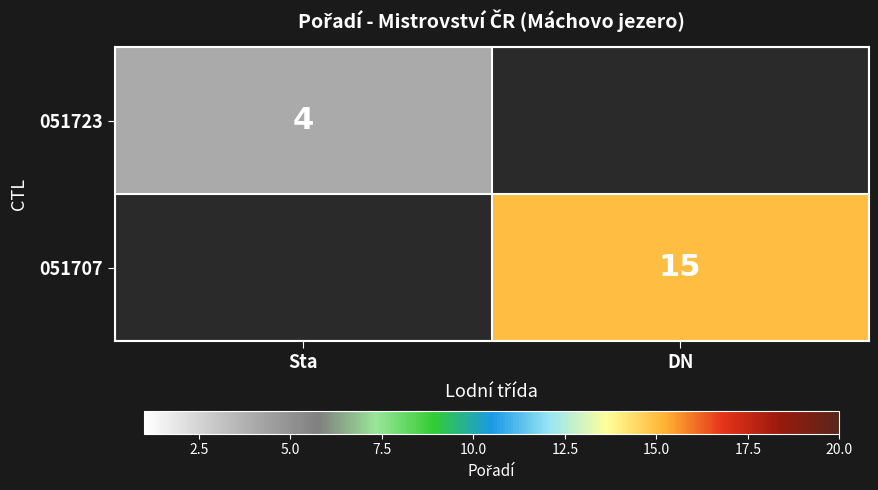

The 051707 series shows 15 at DN. True or false?

True